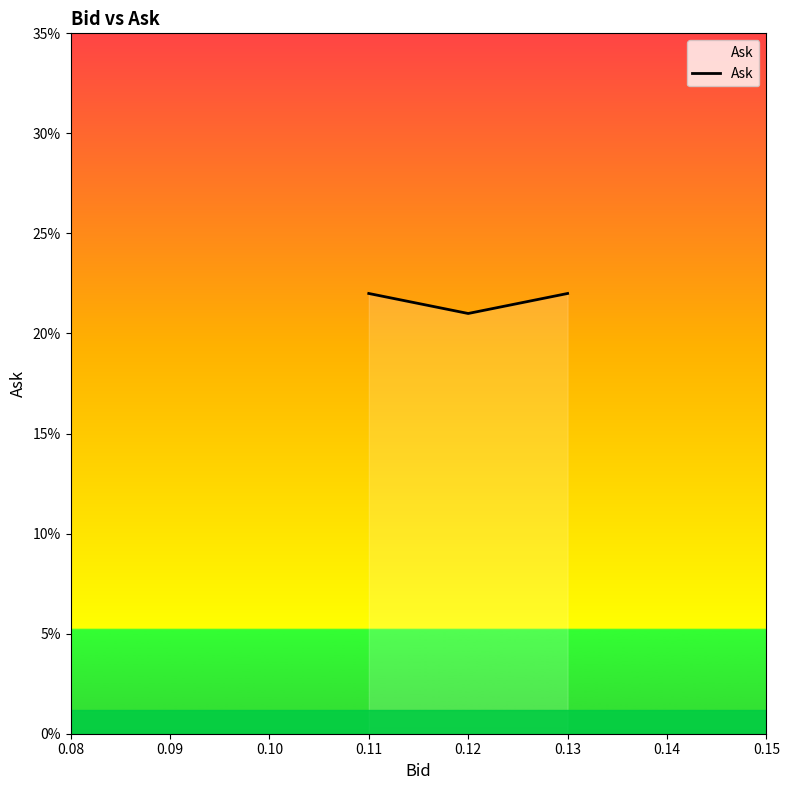

The chart shows a value of 0.1 at 0.11. True or false?

False